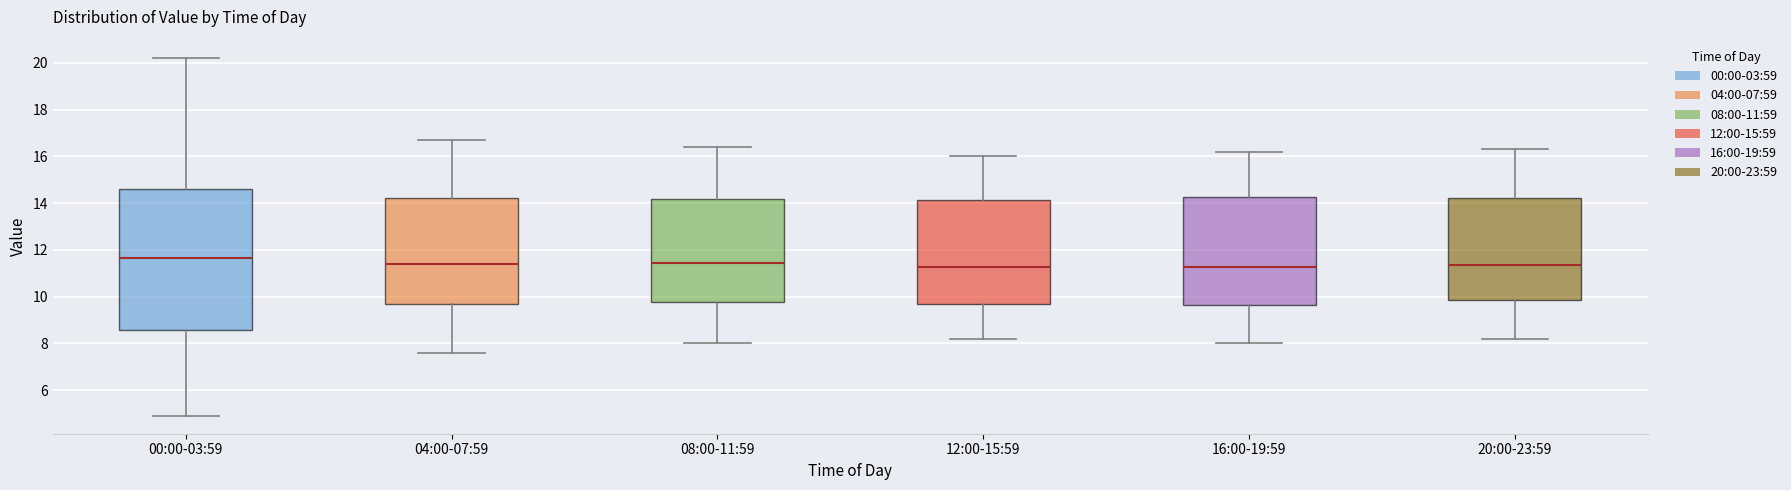

Reading left to right, read every box against the y-axis: the position of its median line, the range the box covers, and the ends of its whiskers. The values are not printed on the chart, so give them approximately, as read against the axis.

00:00-03:59: median 11.6, box 8.6 to 14.6, whiskers 5.0 to 20.2
04:00-07:59: median 11.4, box 9.6 to 14.2, whiskers 7.6 to 16.8
08:00-11:59: median 11.4, box 9.8 to 14.2, whiskers 8.0 to 16.4
12:00-15:59: median 11.2, box 9.6 to 14.2, whiskers 8.2 to 16.0
16:00-19:59: median 11.2, box 9.6 to 14.2, whiskers 8.0 to 16.2
20:00-23:59: median 11.4, box 9.8 to 14.2, whiskers 8.2 to 16.4